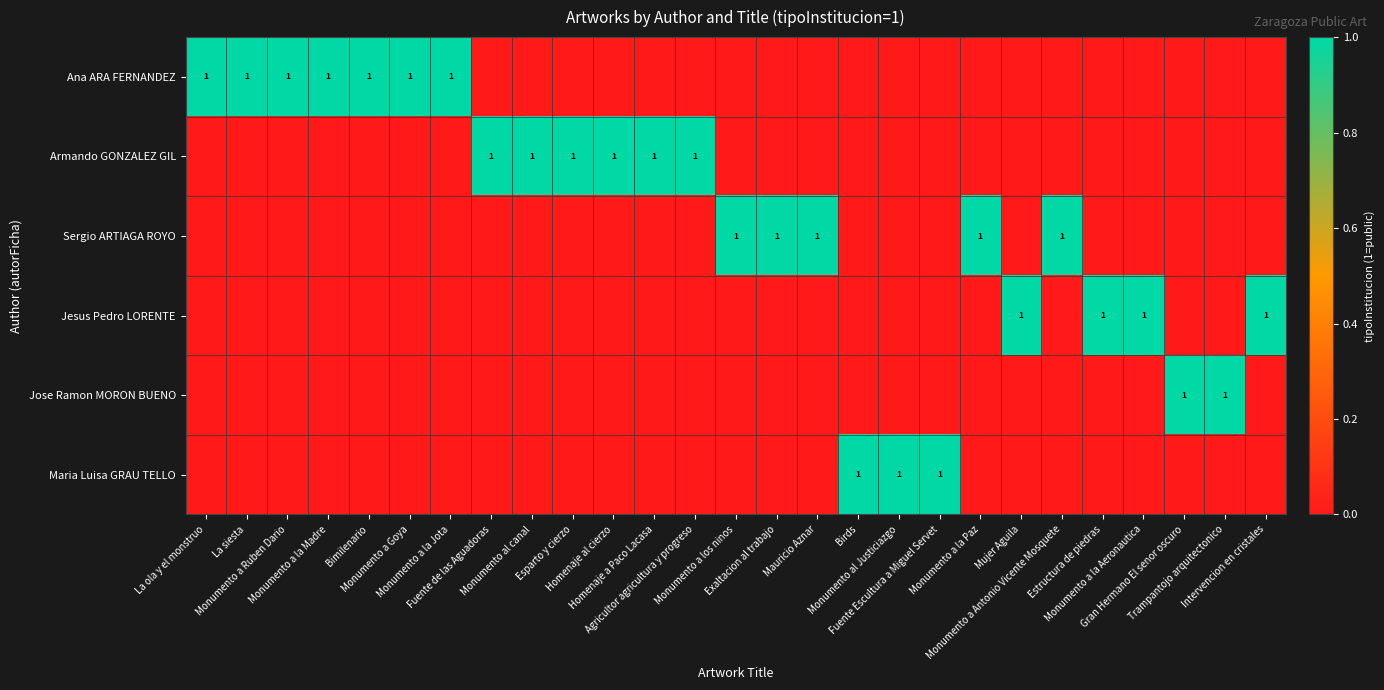

Where is Maria Luisa GRAU TELLO nearest to the value 0?

La ola y el monstruo